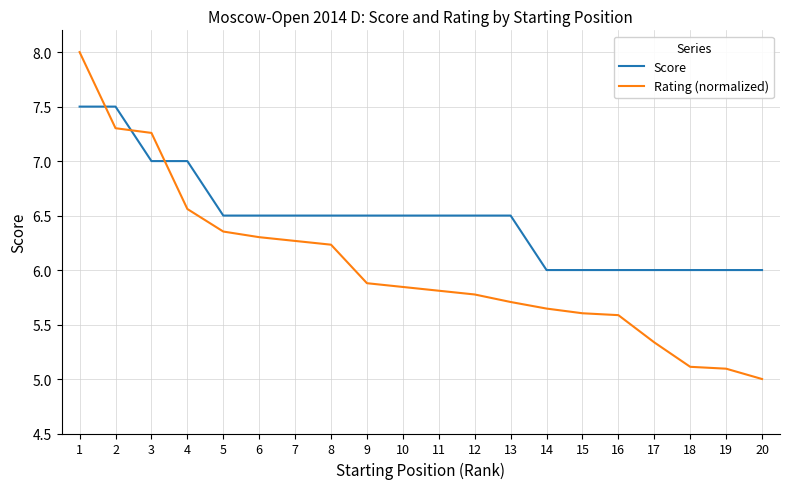

Which series changed the most between 4 and 8?

Score